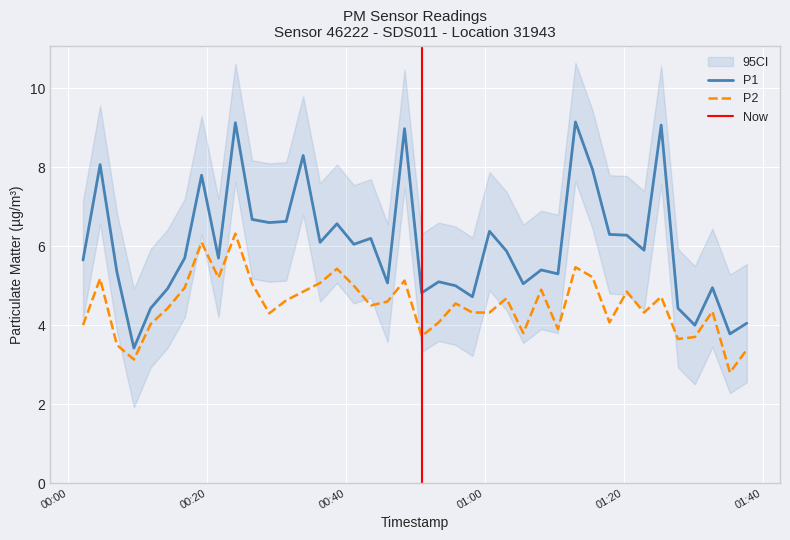

True or false: P1 and P2 cross at least once.

False